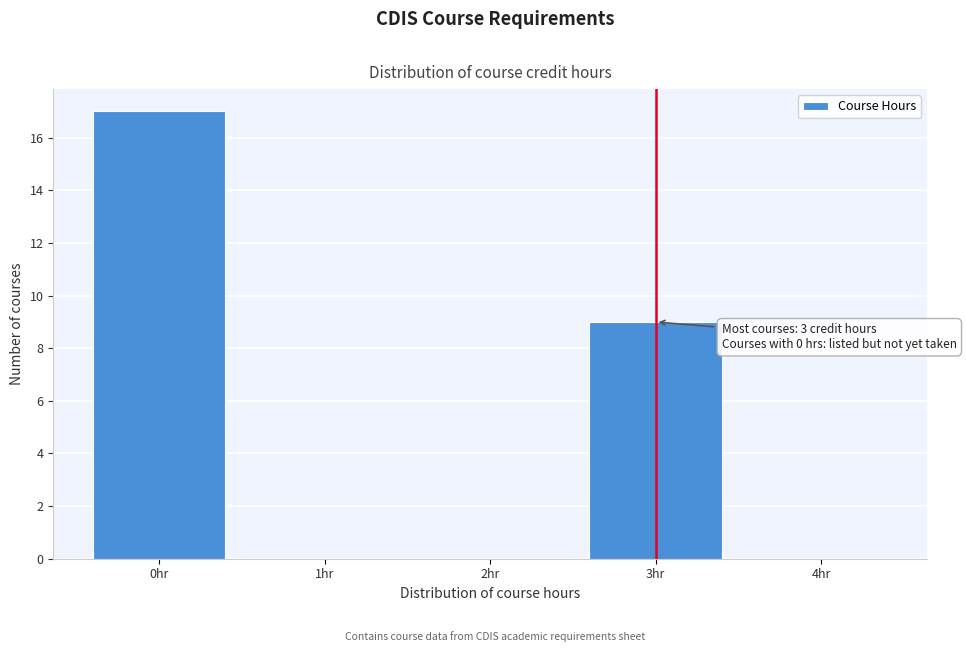

Which range on the x-axis has the tallest bar?

-0.5 to 0.5